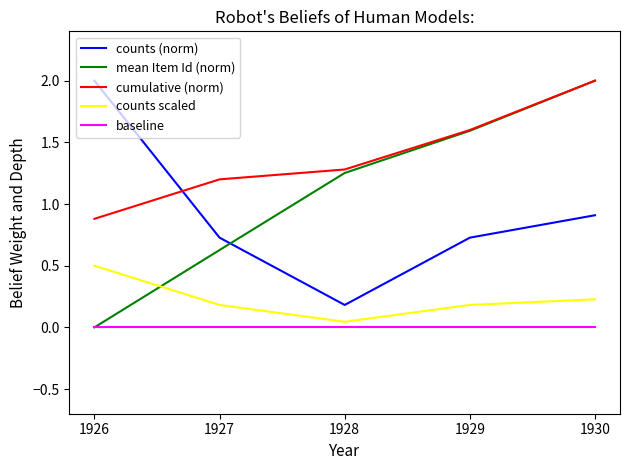

Which series ends up on top after the final intersection of counts (norm) and mean Item Id (norm)?

mean Item Id (norm)